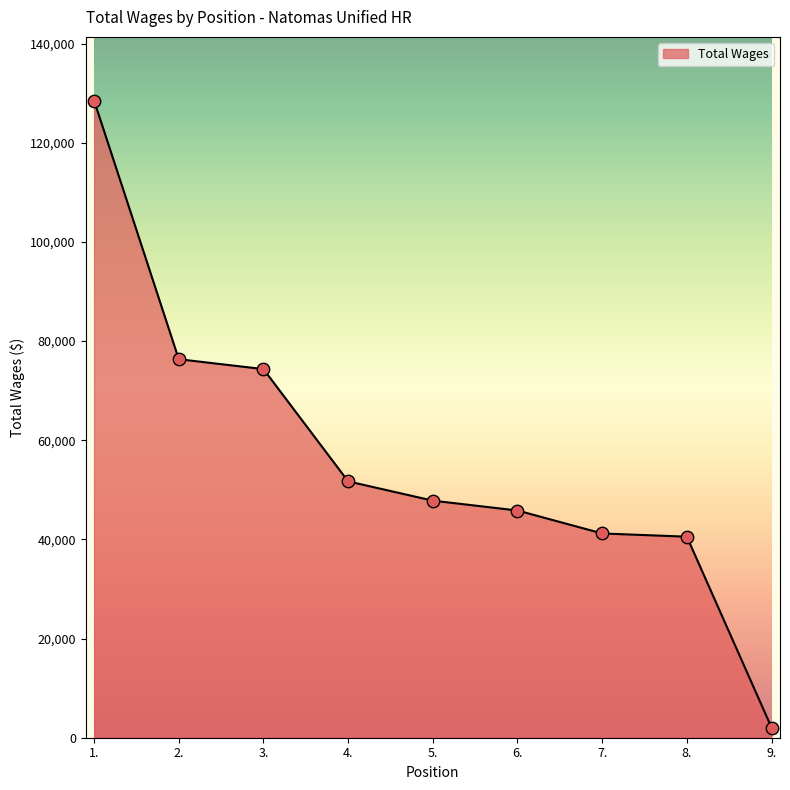

Which has a higher value, 1. or 7.?

1.